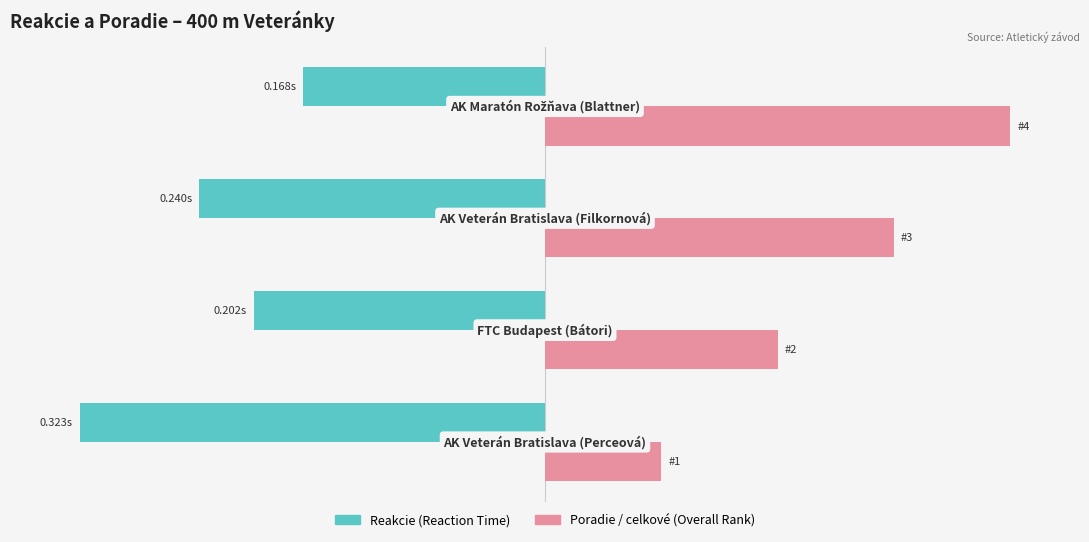

What are all the series names shown in the legend?

Reakcie (Reaction Time), Poradie / celkové (Overall Rank)